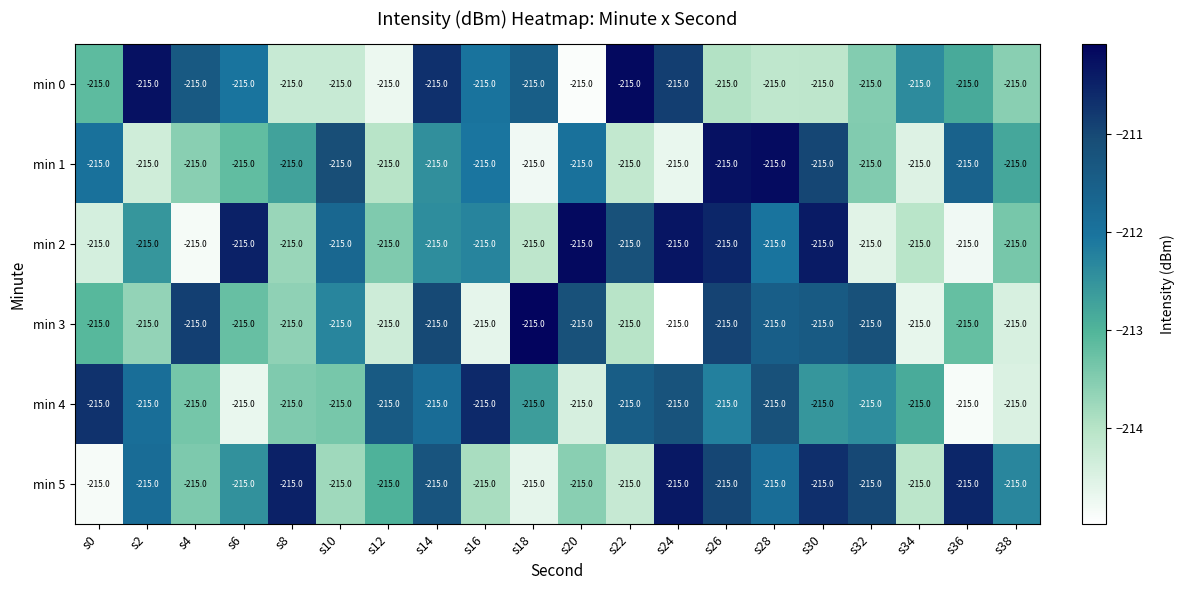

Between s18 and s26, which is larger?

s18